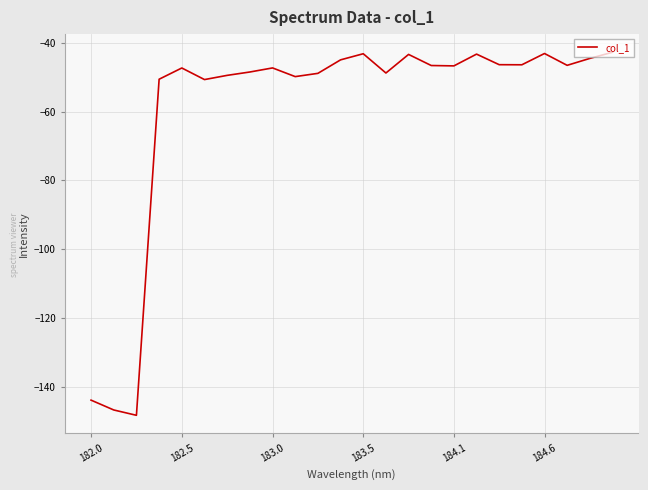

What is the greatest value displayed?

-42.7